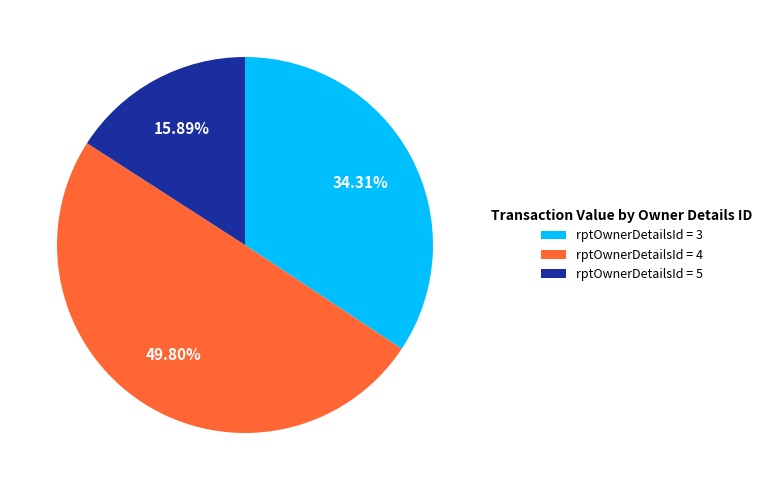

Combined, do rptOwnerDetailsId = 5 and rptOwnerDetailsId = 4 account for over 50%?

Yes